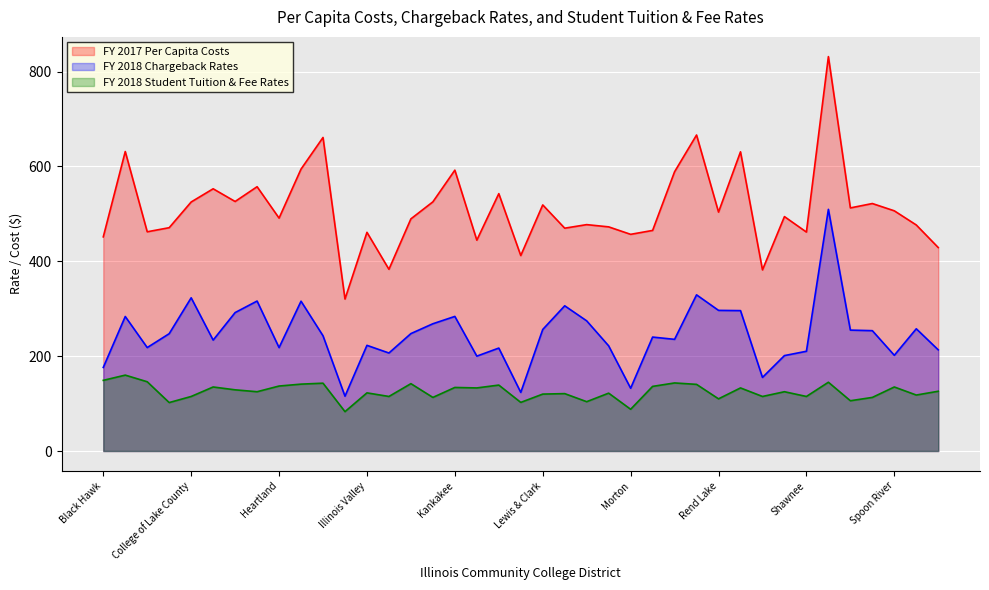

What position from the left is Carl Sandburg?

2